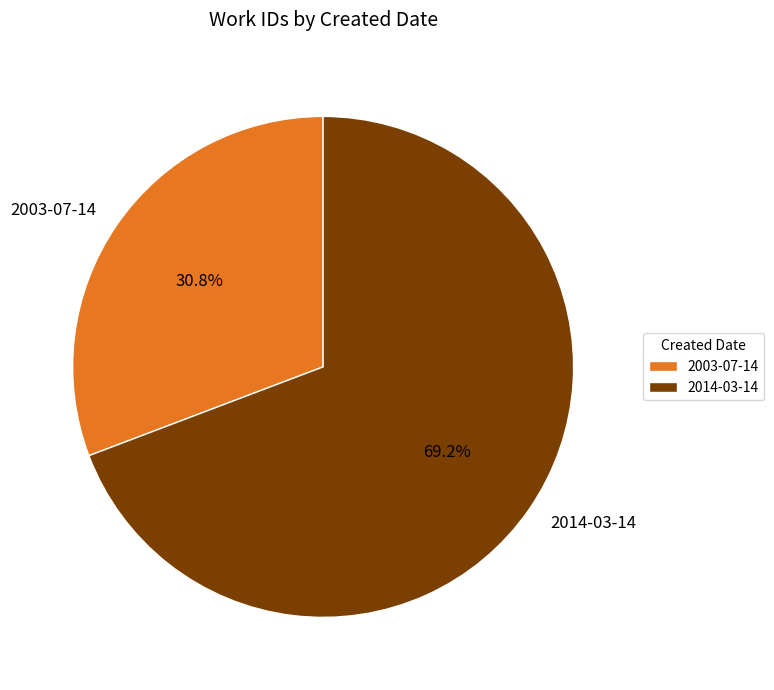

Rank the categories by value from lowest to highest.

2003-07-14, 2014-03-14